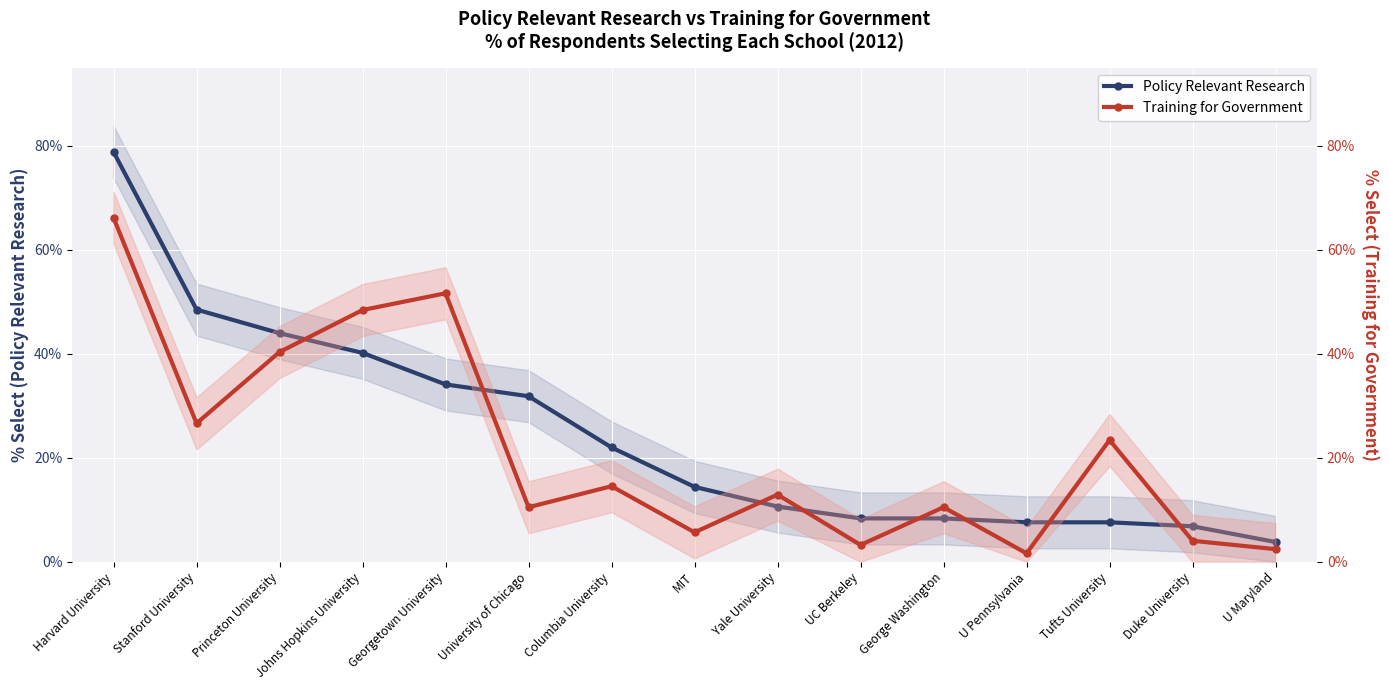

Where is the first local maximum for Training for Government?

Georgetown University